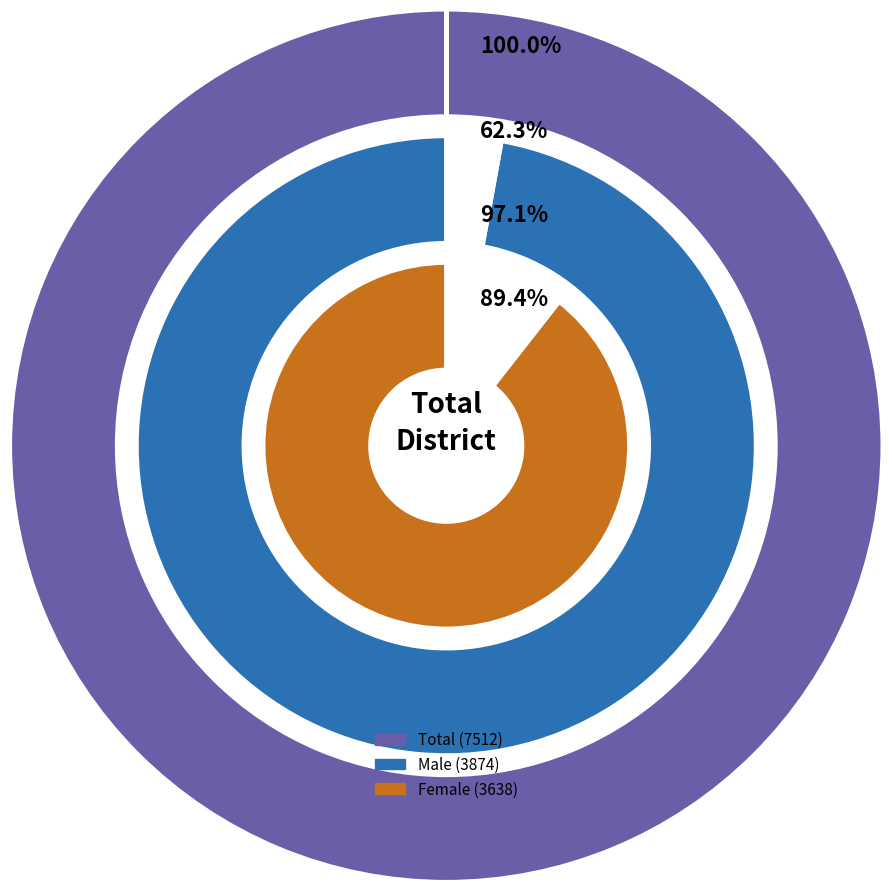

At 40-44, list the series in order from smallest to largest.

Male, Female, Total